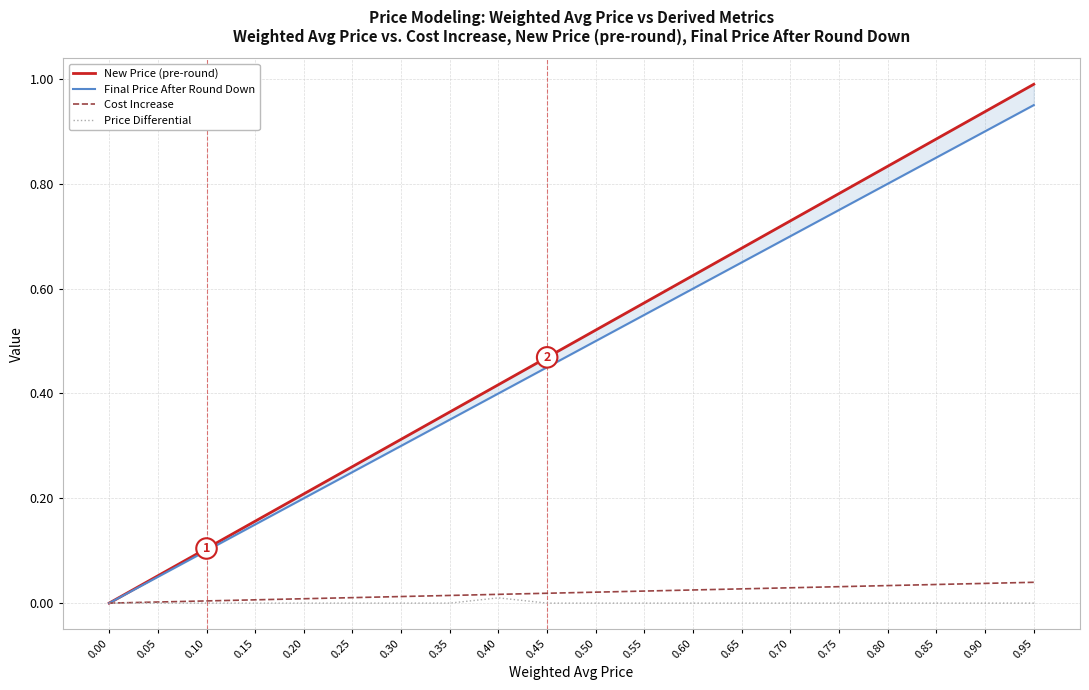

True or false: New Price (pre-round) and Final Price After Round Down cross at least once.

False